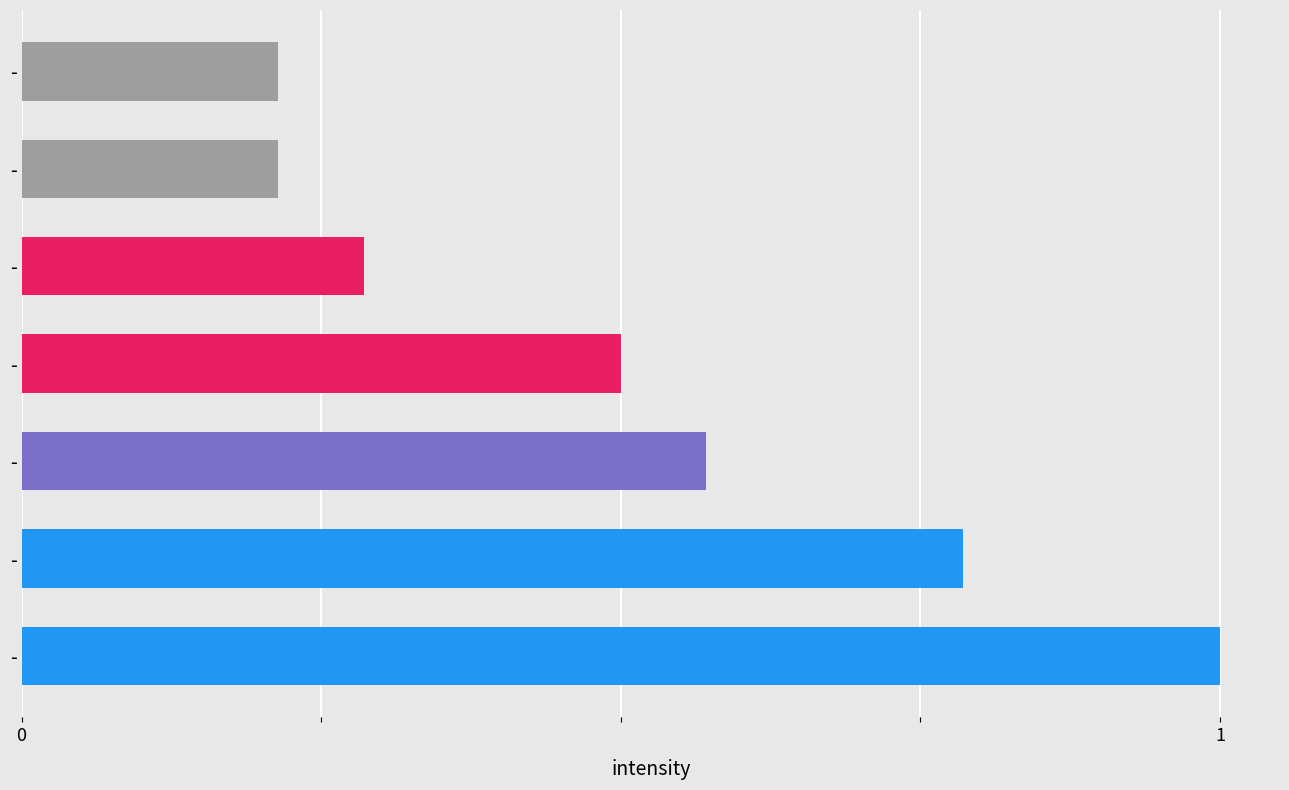

What is the smallest value displayed?

0.2